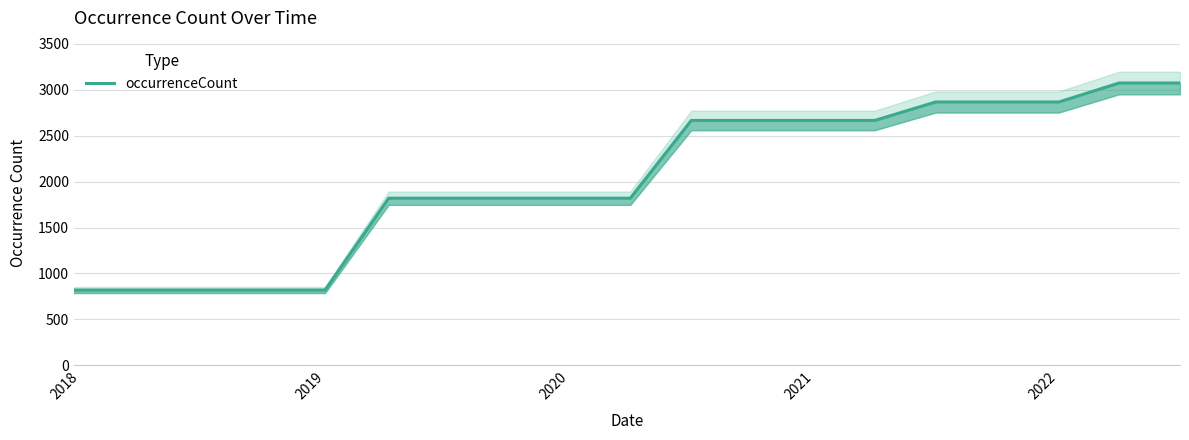

True or false: the data has more than 1 interior local peaks.

False